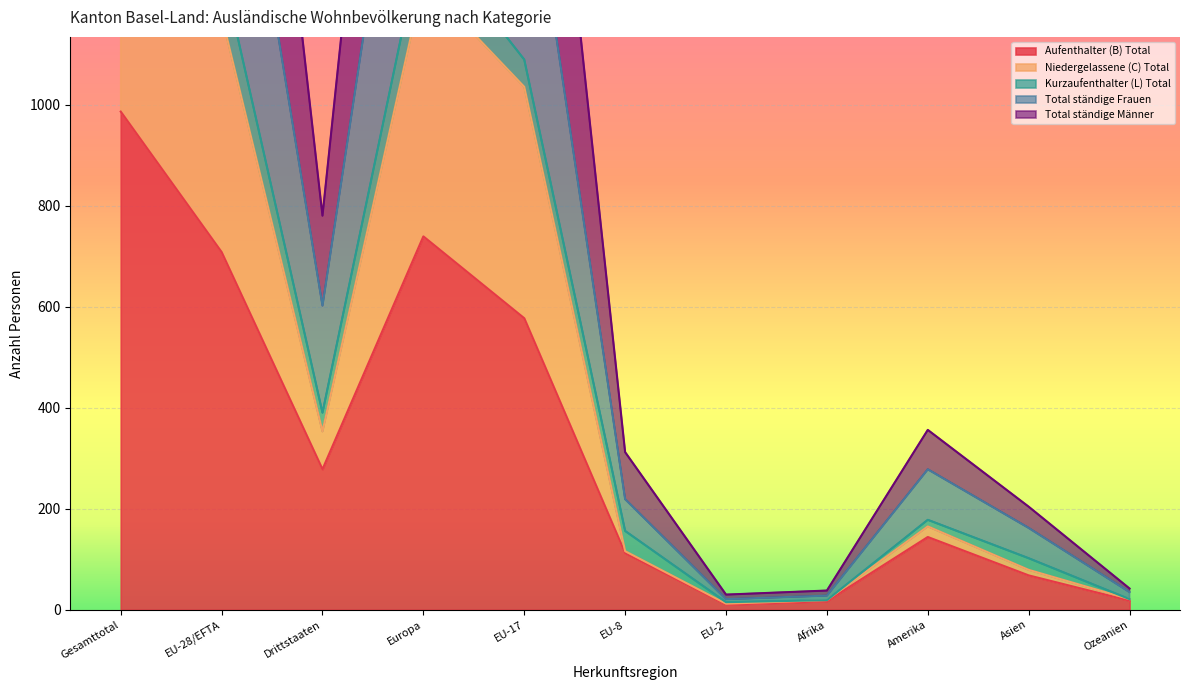

What value does the Total ständige Frauen series have at EU-28/EFTA, to the nearest 50?

1800